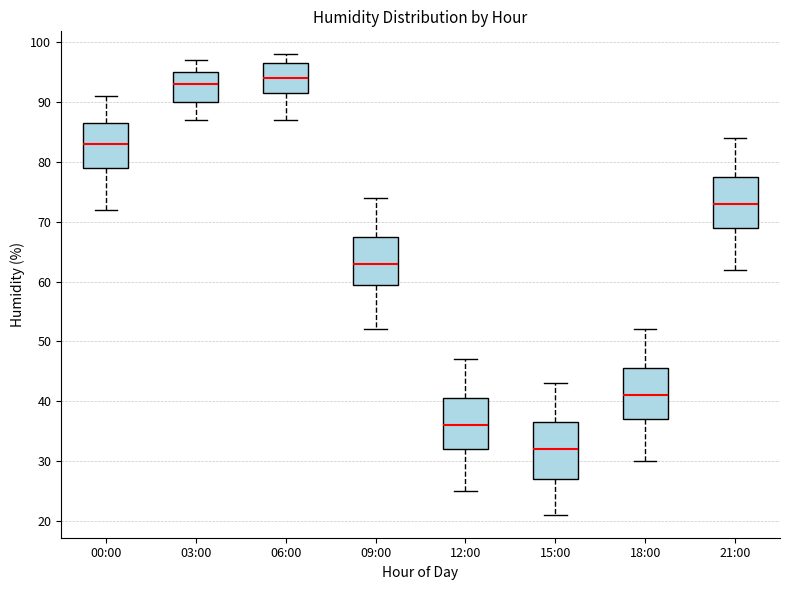

Reading left to right, transcribe this box plot: for each box, give where its median line is, the range the box spans, and where its two whiskers end, as read against the y-axis. The values are not printed on the chart, so give them approximately, as read against the axis.

00:00: median 83, box 79 to 87, whiskers 72 to 91
03:00: median 93, box 90 to 95, whiskers 87 to 97
06:00: median 94, box 92 to 97, whiskers 87 to 98
09:00: median 63, box 60 to 68, whiskers 52 to 74
12:00: median 36, box 32 to 41, whiskers 25 to 47
15:00: median 32, box 27 to 37, whiskers 21 to 43
18:00: median 41, box 37 to 46, whiskers 30 to 52
21:00: median 73, box 69 to 78, whiskers 62 to 84